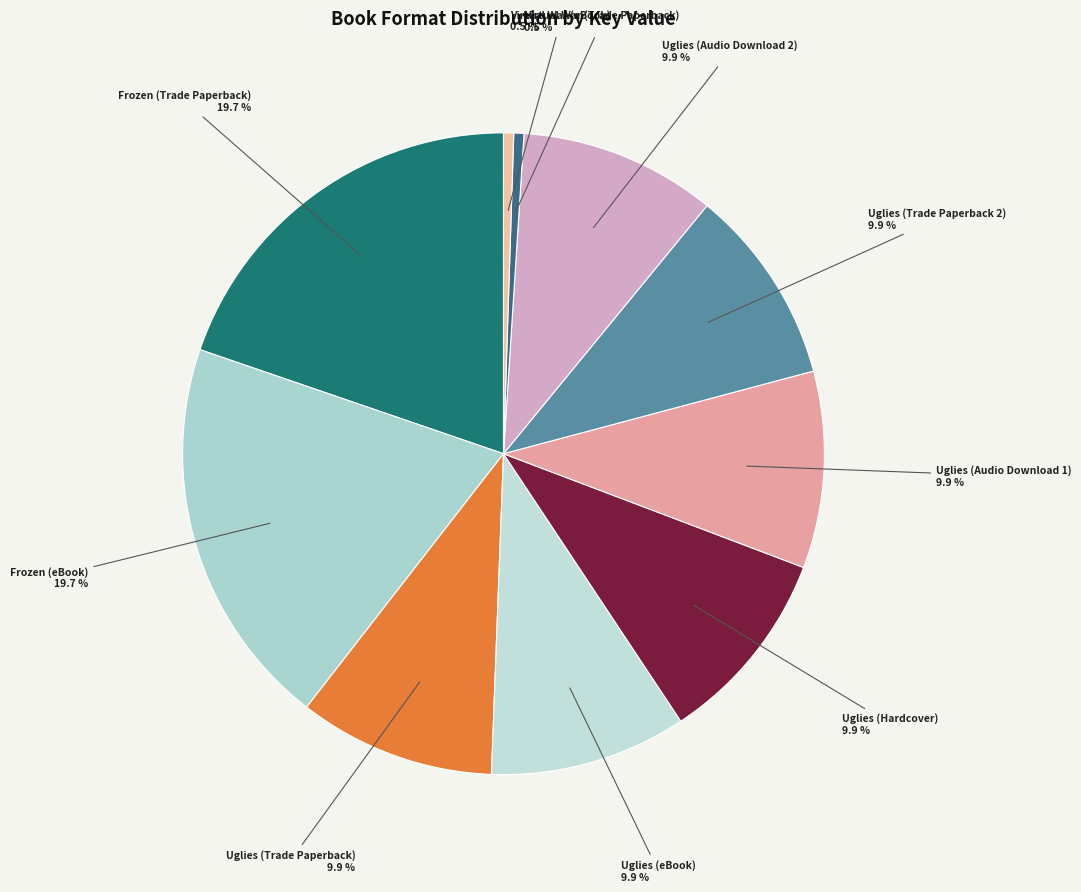

Between Virtual War (Trade Paperback) and Uglies (Audio Download 2), which is larger?

Uglies (Audio Download 2)